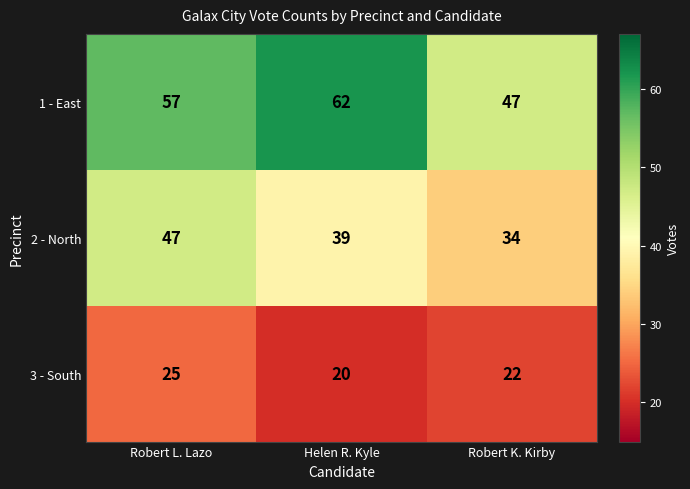

At which category is the sum across all series the highest?

Robert L. Lazo